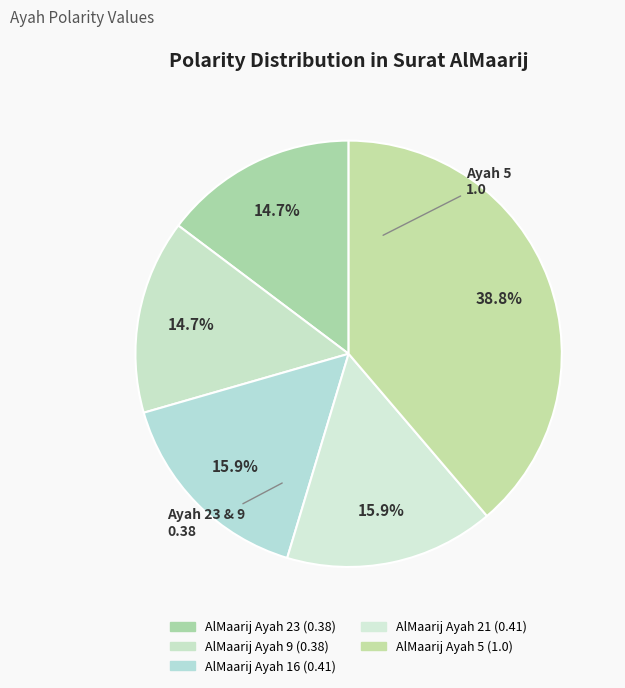

Does AlMaarij Ayah 21 represent more than half of the total?

No